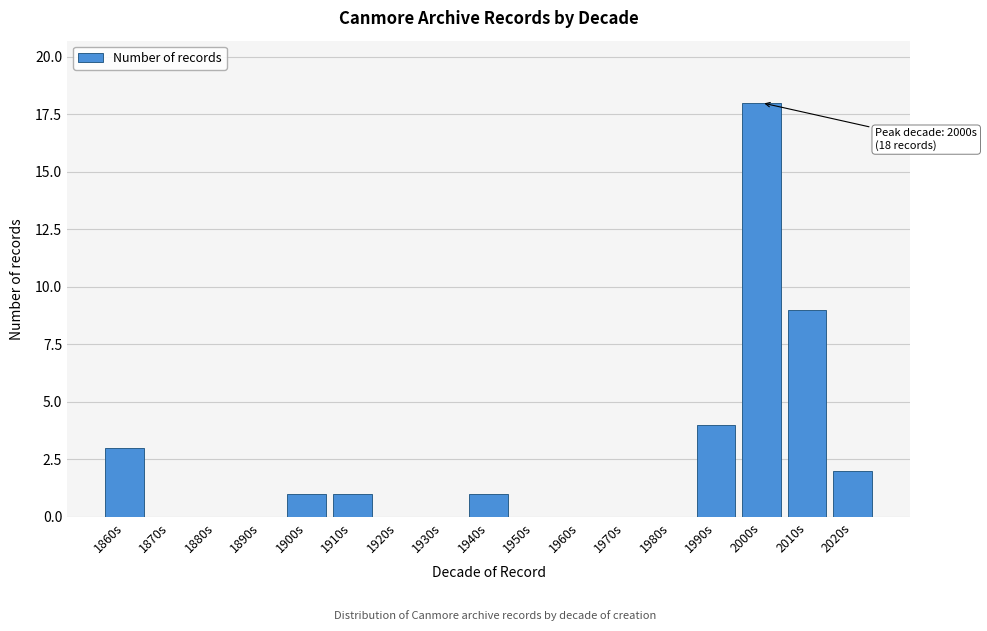

Reading right to left, extract all data points from this chart.

2020s=2	2010s=9	2000s=18	1990s=4	1980s=0	1970s=0	1960s=0	1950s=0	1940s=1	1930s=0	1920s=0	1910s=1	1900s=1	1890s=0	1880s=0	1870s=0	1860s=3